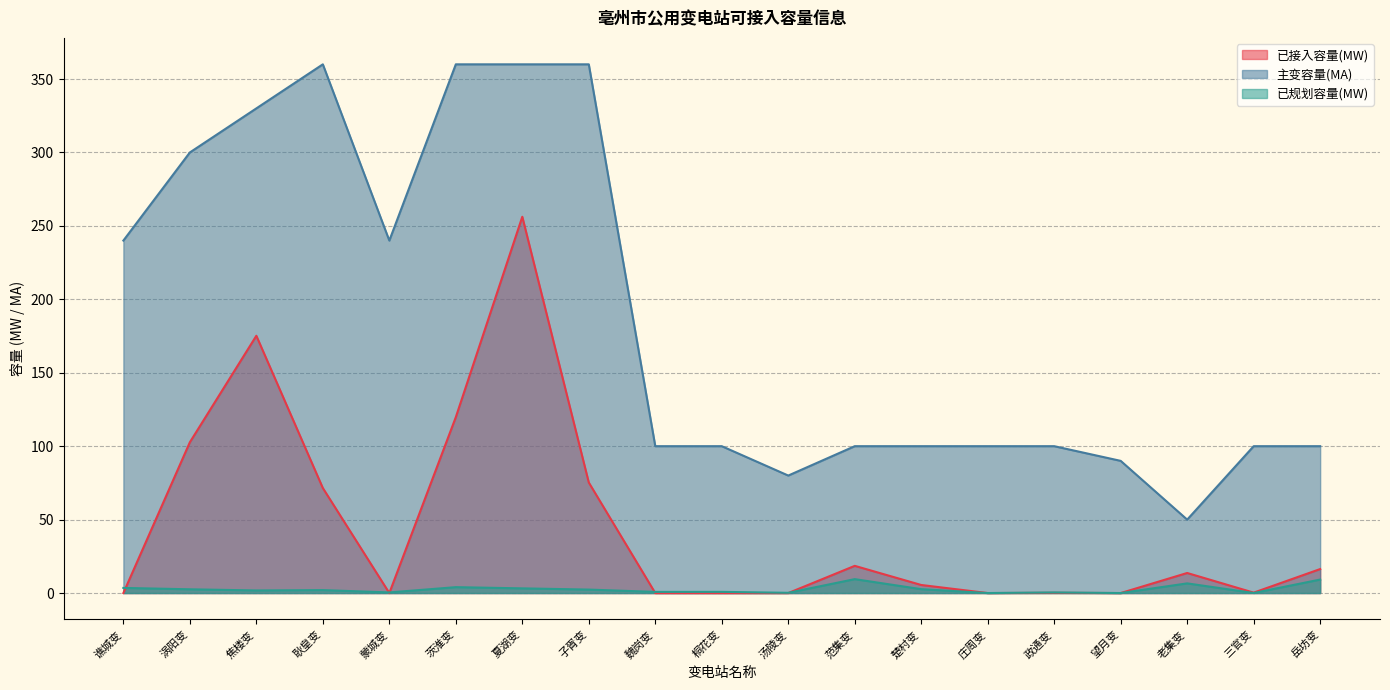

Which category has the lowest value in the 已规划容量(MW) series?

庄周变